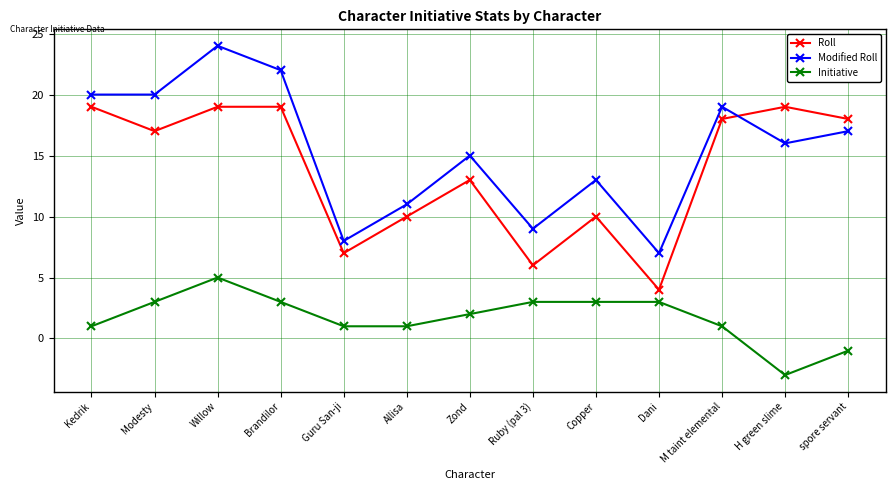

What is the label of the 4th point from the left?

Brandilor